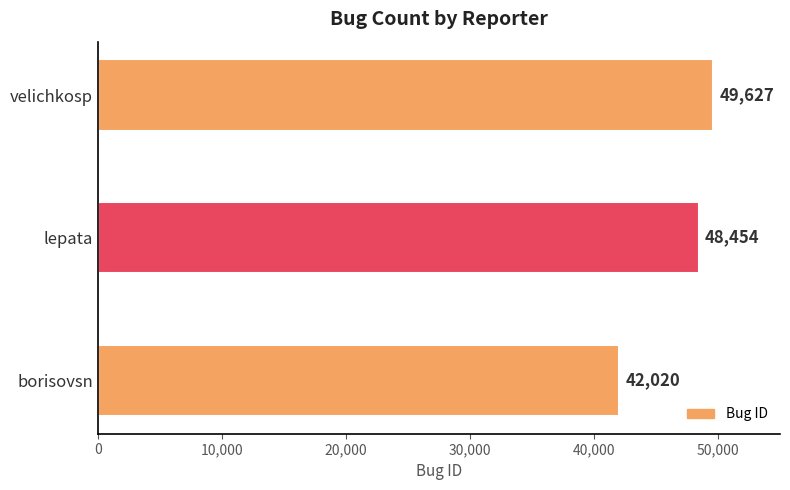

At which label is the value closest to 45823?

lepata